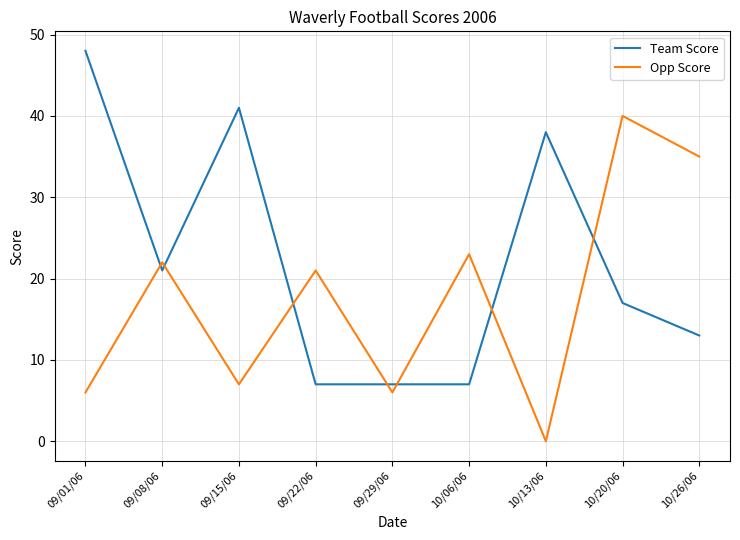

What is the difference between the Opp Score values at 10/26/06 and 10/13/06?

35